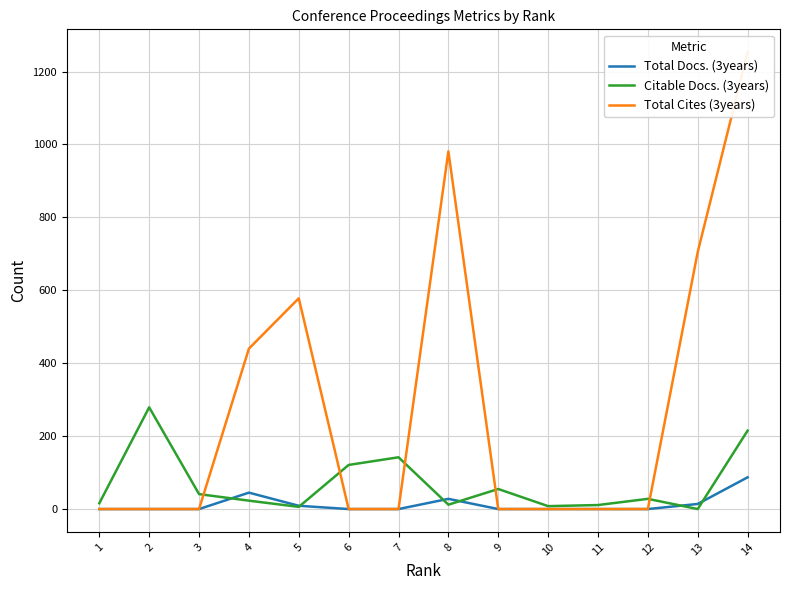

How many interior local peaks does the Total Cites (3years) series have?

2